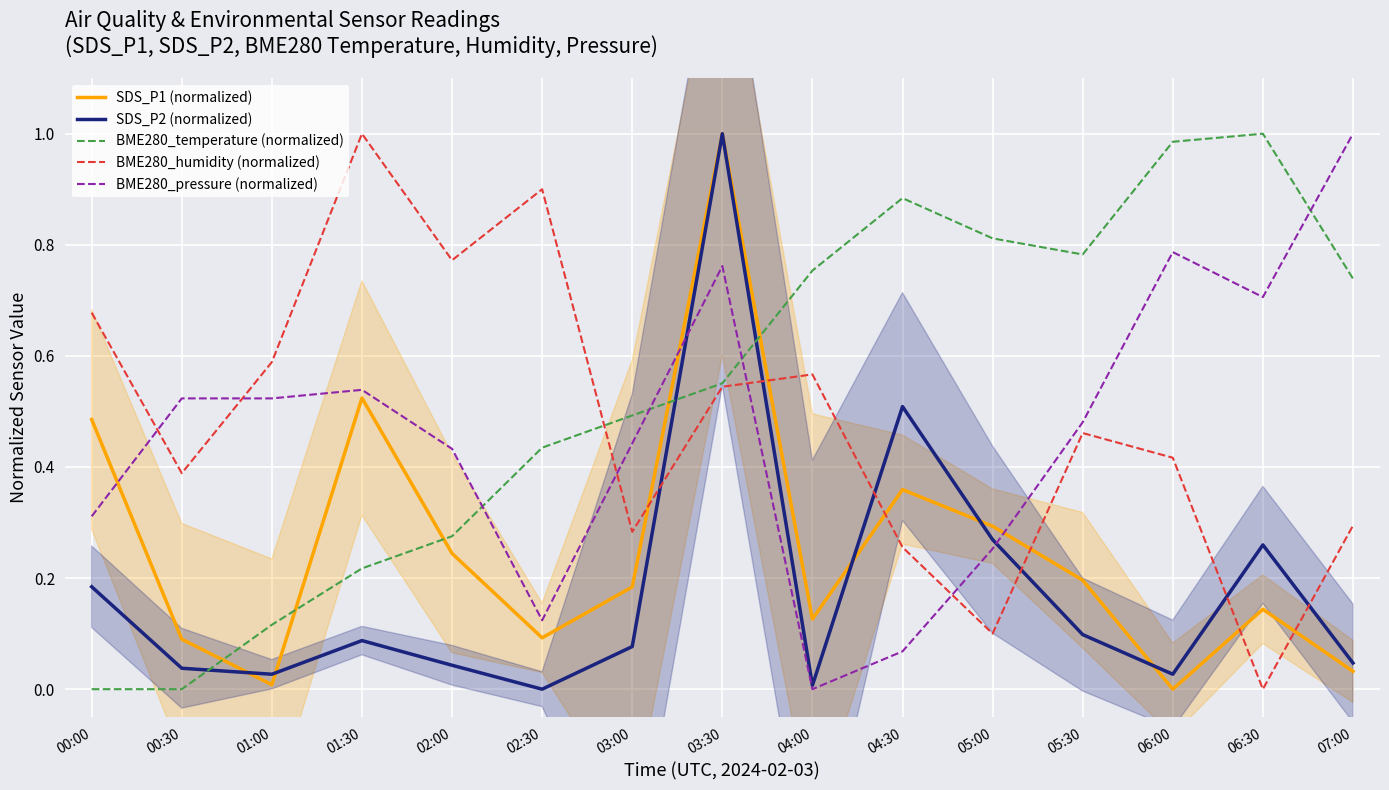

At how many categories does at least one series exceed 0?

15